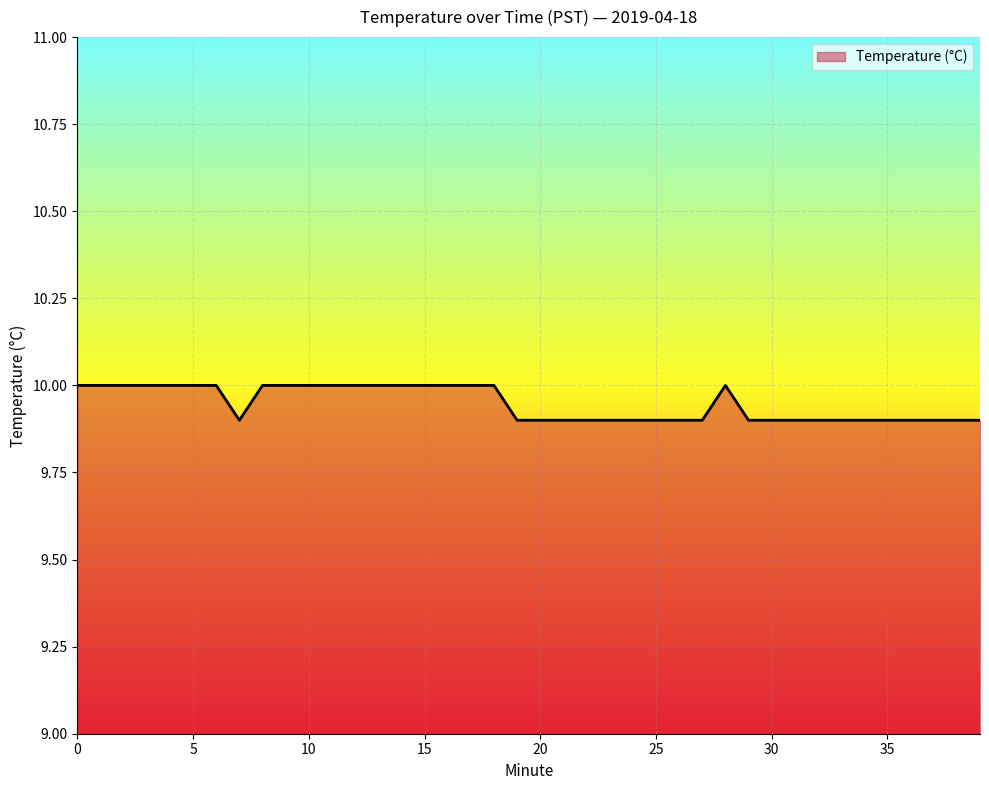

What is the smallest value displayed?

9.9